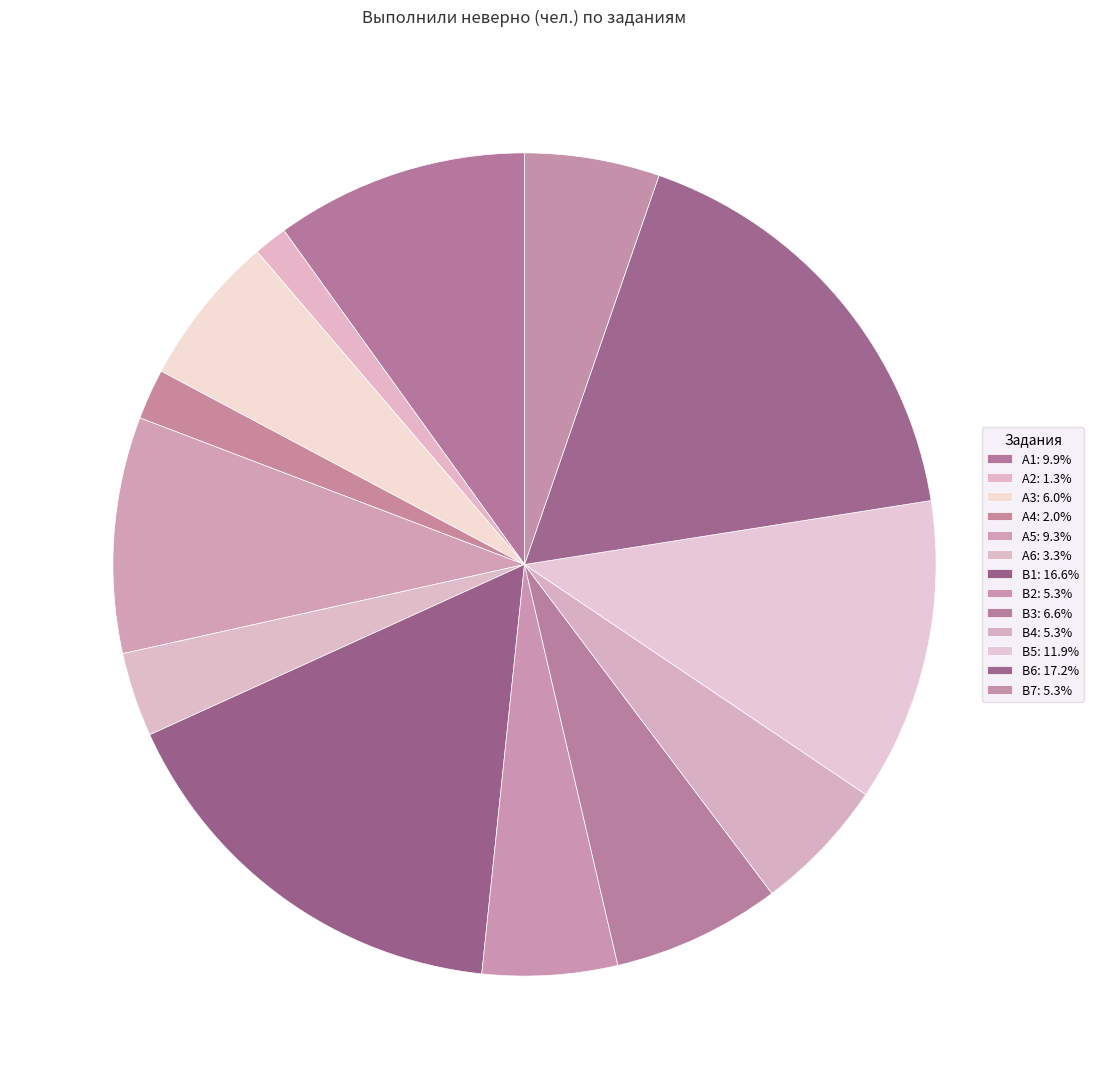

Count the number of slices in the pie.

13